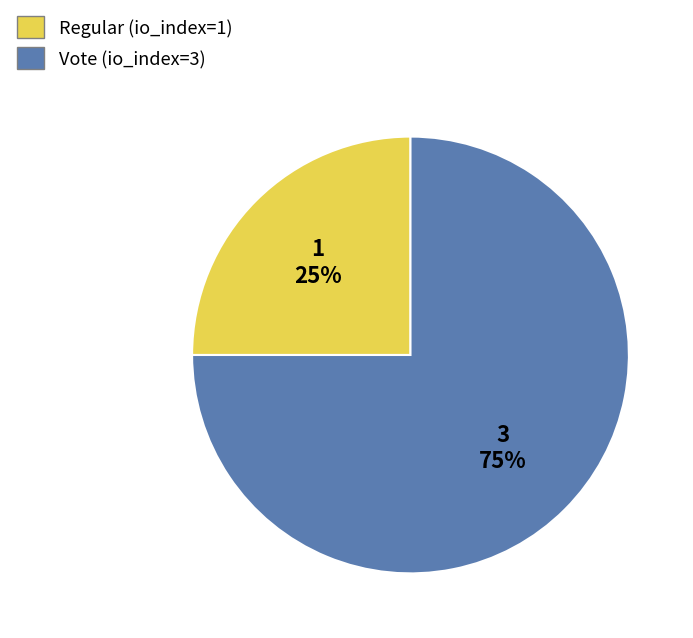

To the nearest percent, what is the average slice percentage?

50%